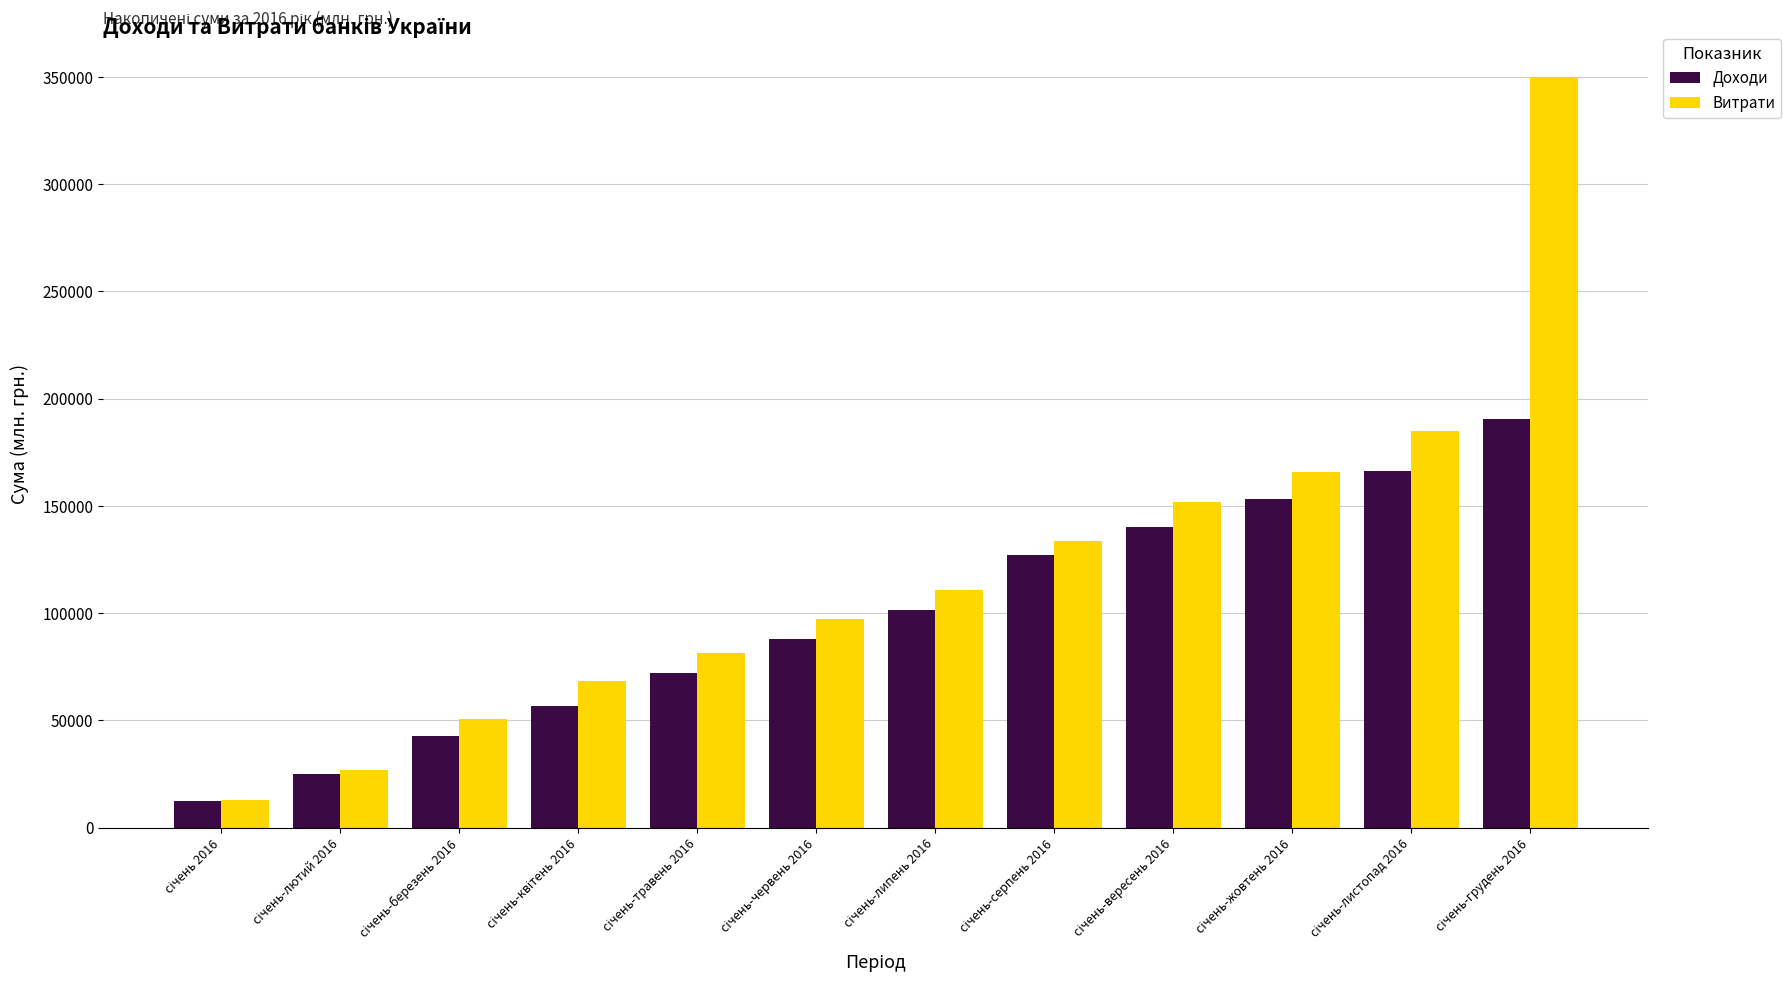

How many categories are shown in the chart?

12